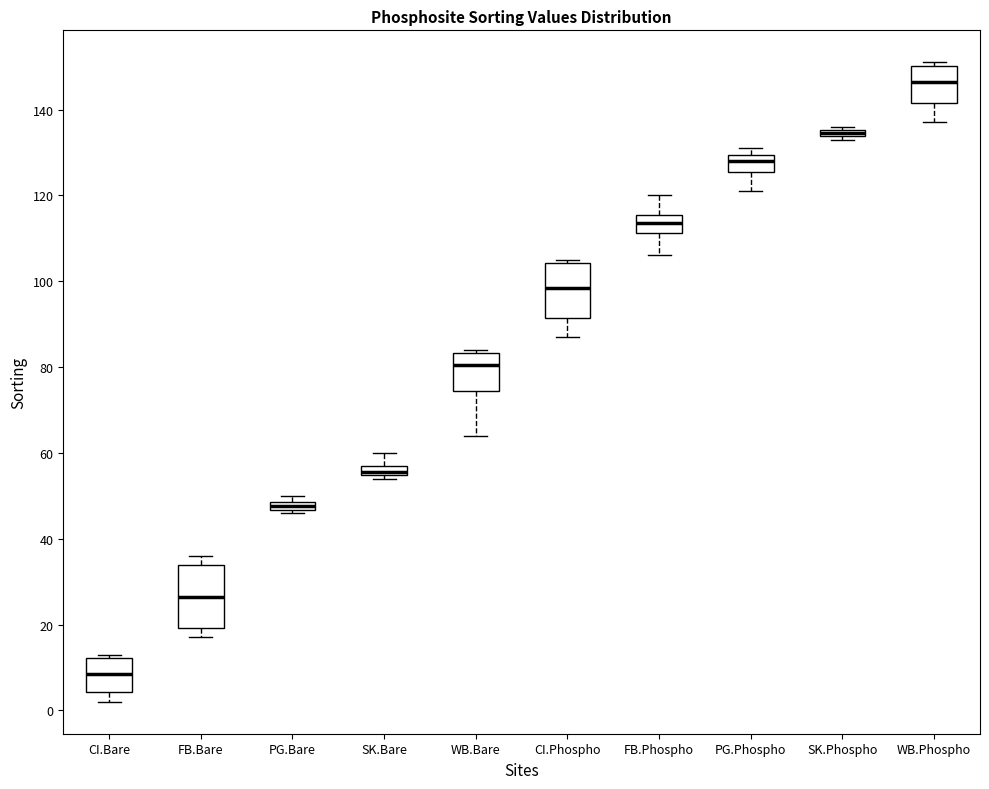

Where does the lower whisker of the box for FB.Phospho end on the y-axis? The values are not printed on the chart, so give them approximately, as read against the axis.

106